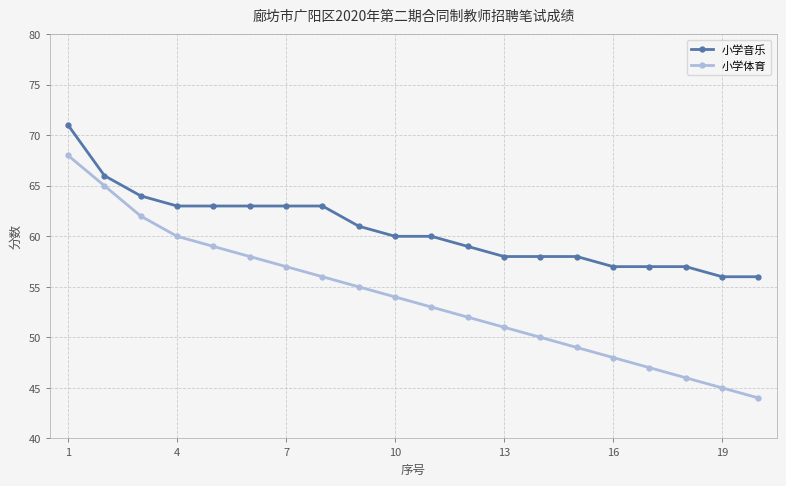

Which series has the largest total across all categories?

小学音乐